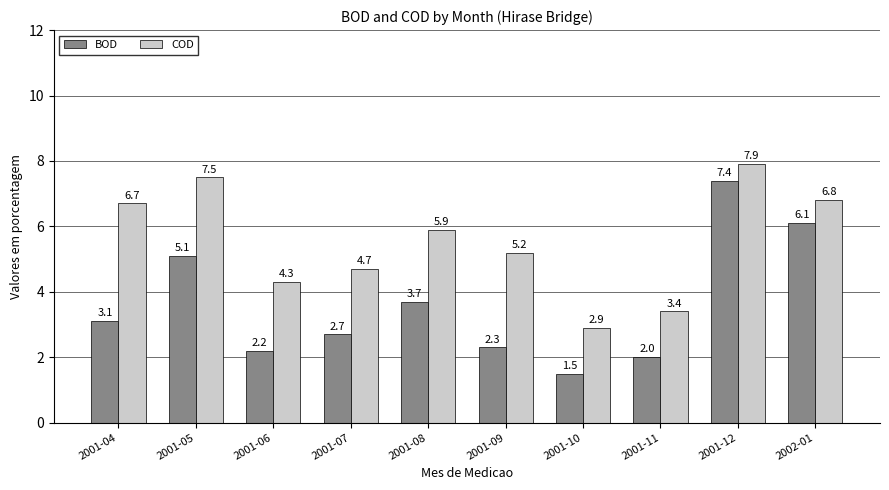

At how many categories does at least one series exceed 5?

6